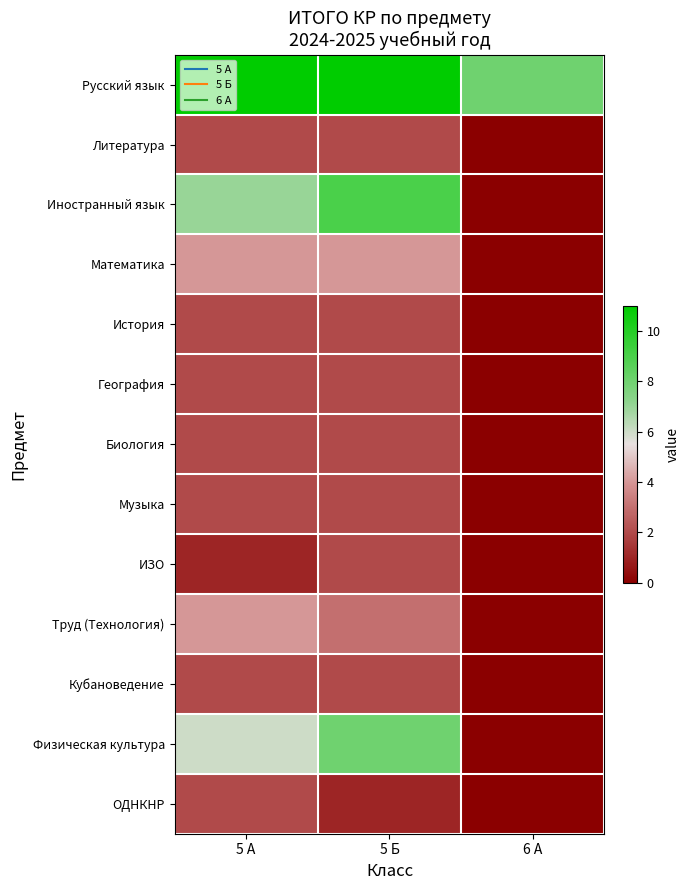

What is the total value across all series at 5 А?

47